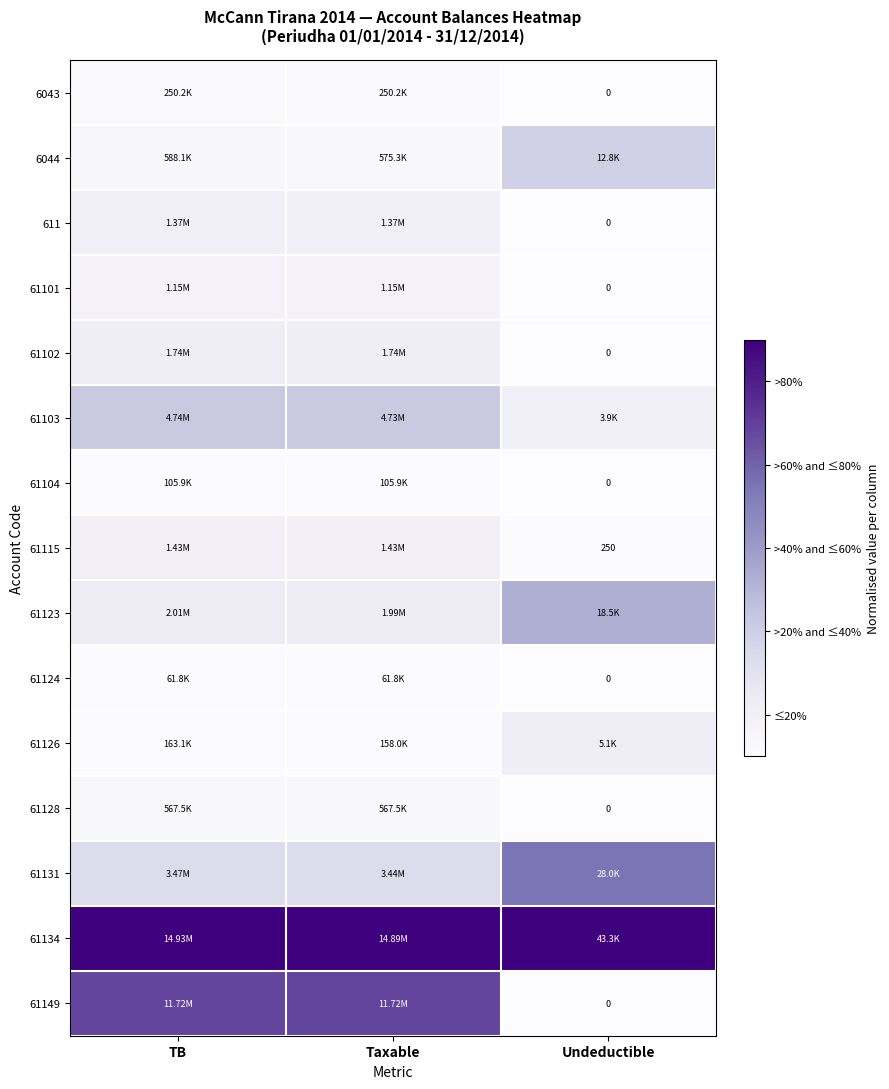

List the series in order of their peak value, highest first.

61134, 61149, 61131, 61123, 61103, 6044, 61126, 61102, 61115, 611, 61101, 61128, 6043, 61104, 61124